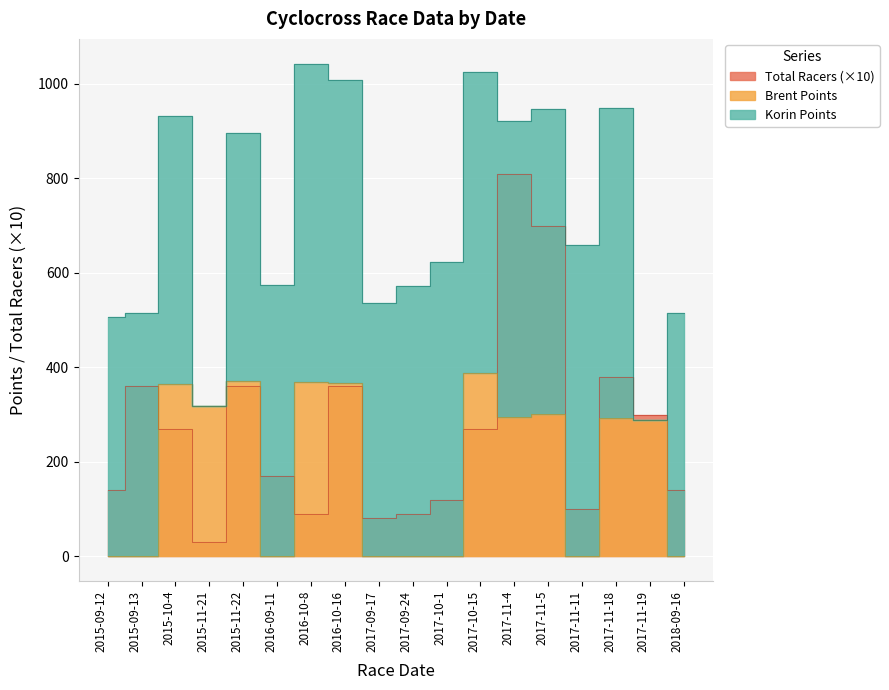

What is the sum of the Total Racers values at 2015-09-12 and 2015-11-21?

170.0